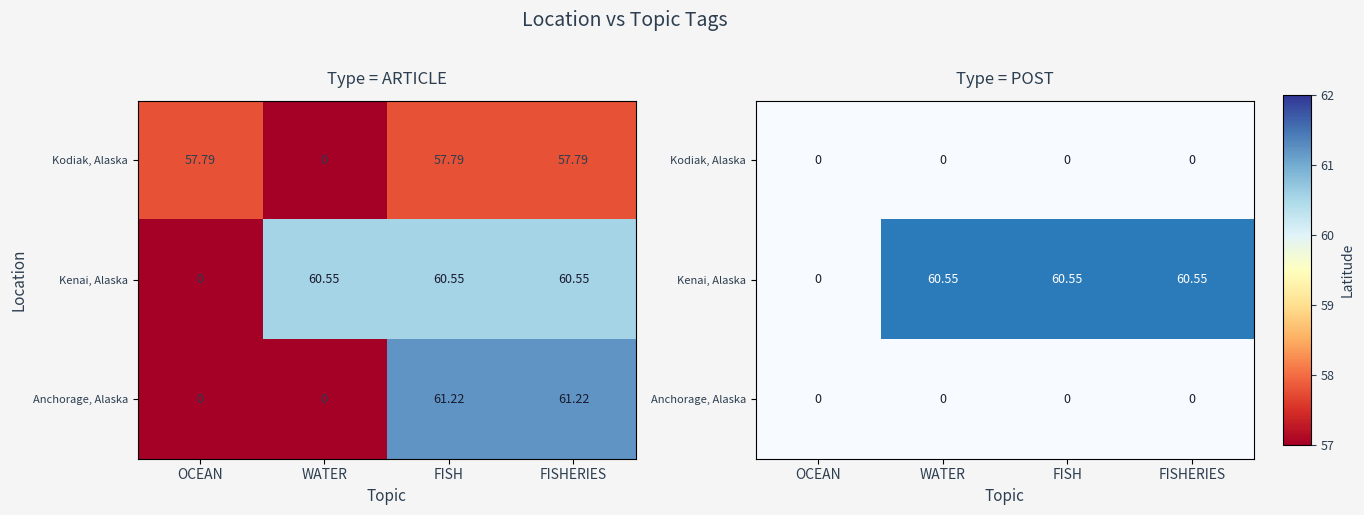

Which category has the lowest value across all series?

OCEAN